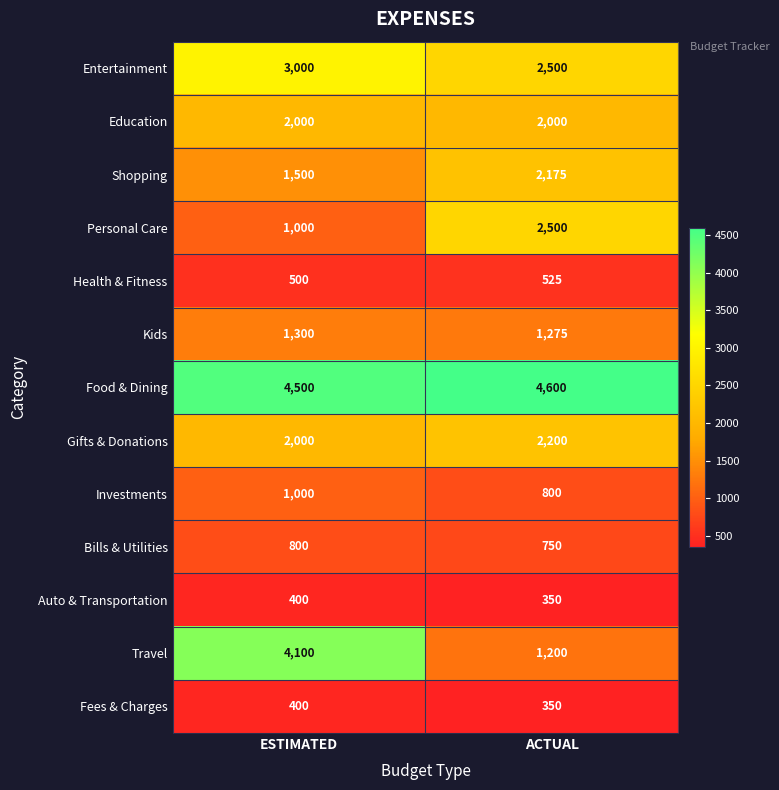

List the labels in order of Personal Care value, largest first.

ACTUAL, ESTIMATED